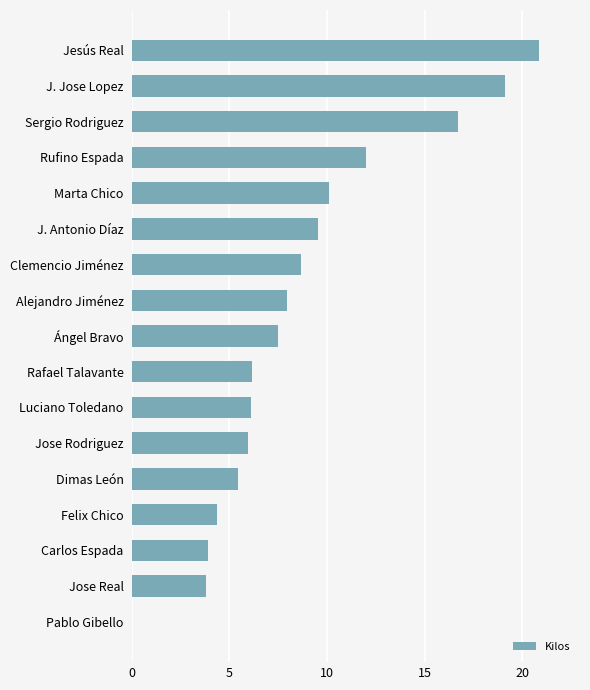

What is the sum of all values?

148.4